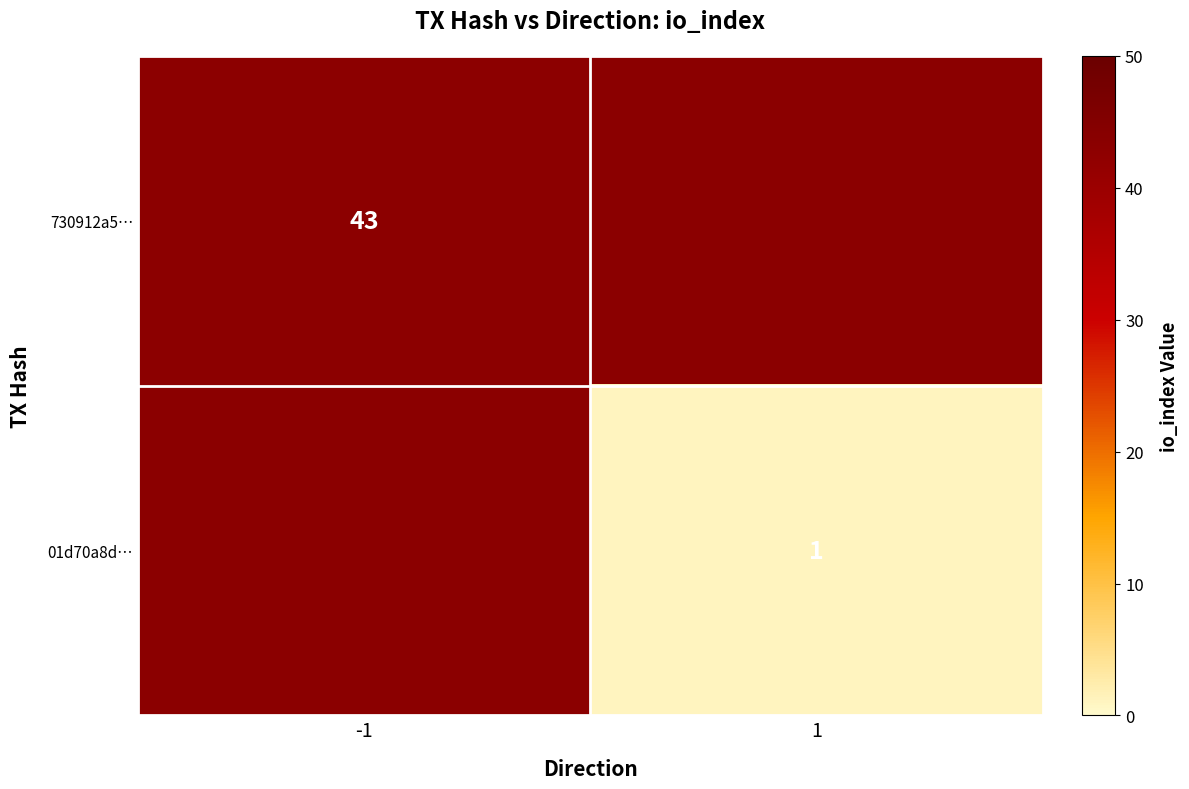

Is it true that 730912a5… equals 43 at -1?

True